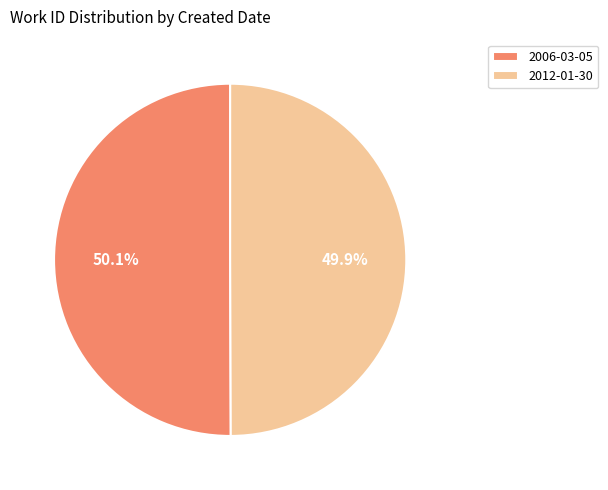

What is the ratio of the value at 2012-01-30 to the value at 2006-03-05?

1.0